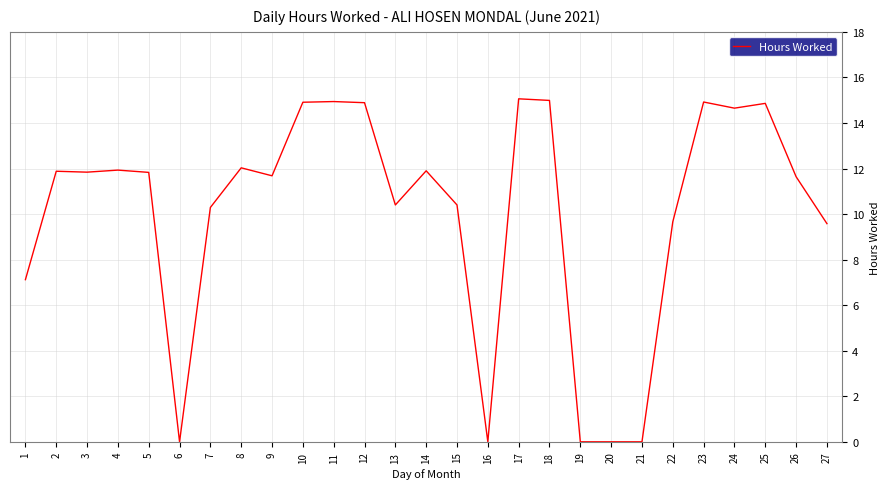

How many values are below 11?

11